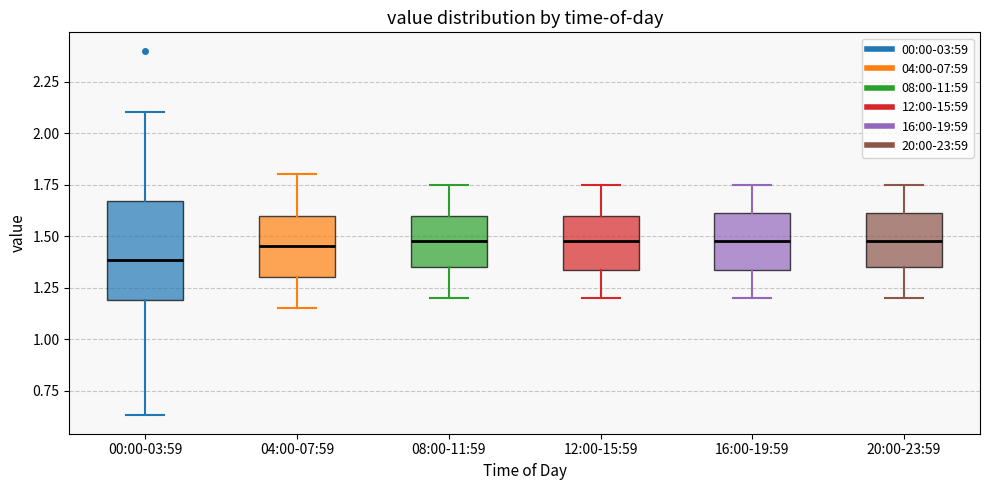

Reading left to right, read every box against the y-axis: the position of its median line, the range the box covers, and the ends of its whiskers. The values are not printed on the chart, so give them approximately, as read against the axis.

00:00-03:59: median 1.40, box 1.20 to 1.65, whiskers 0.65 to 2.10
04:00-07:59: median 1.45, box 1.30 to 1.60, whiskers 1.15 to 1.80
08:00-11:59: median 1.50, box 1.35 to 1.60, whiskers 1.20 to 1.75
12:00-15:59: median 1.50, box 1.35 to 1.60, whiskers 1.20 to 1.75
16:00-19:59: median 1.50, box 1.35 to 1.60, whiskers 1.20 to 1.75
20:00-23:59: median 1.50, box 1.35 to 1.60, whiskers 1.20 to 1.75